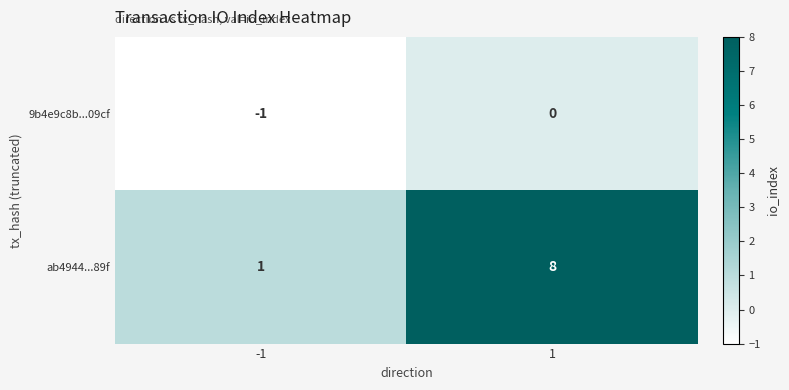

At 1, list the series in order from largest to smallest.

ab4944...89f, 9b4e9c8b...09cf